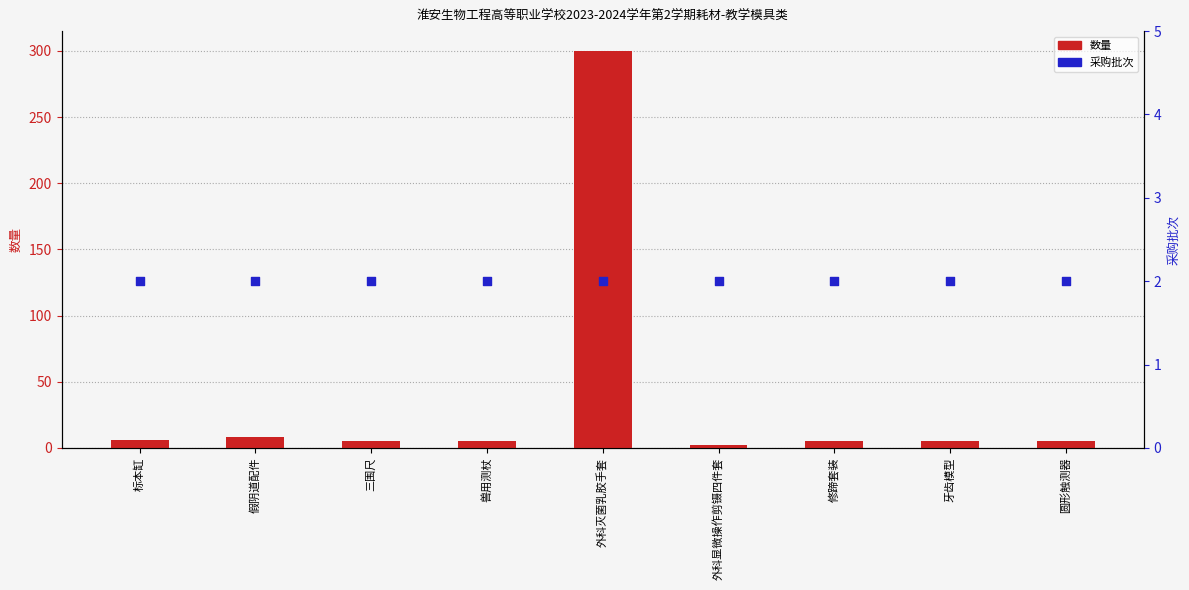

At how many categories does at least one series exceed 80?

1